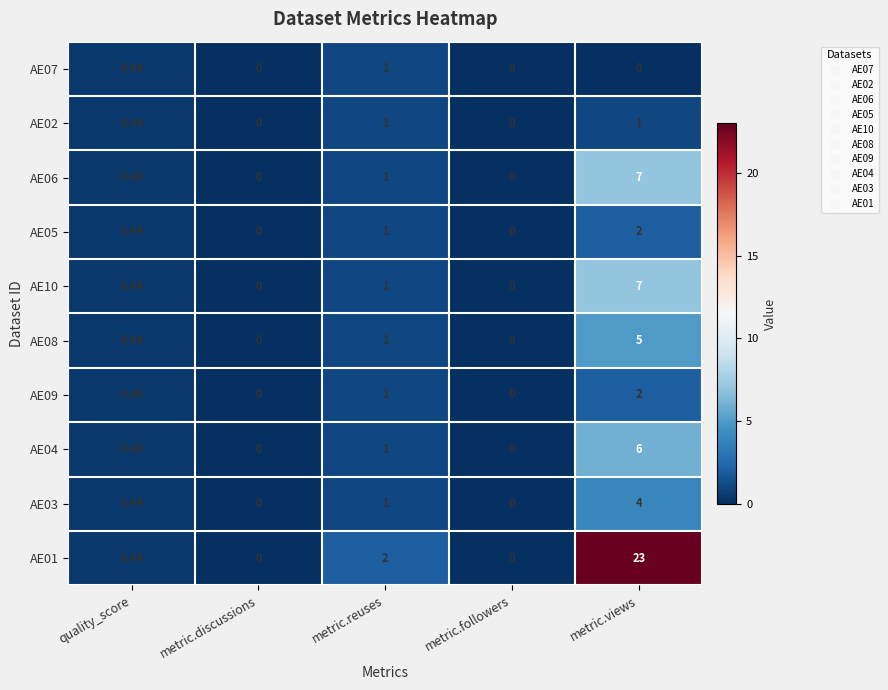

Which series has the largest range (max minus min)?

AE01